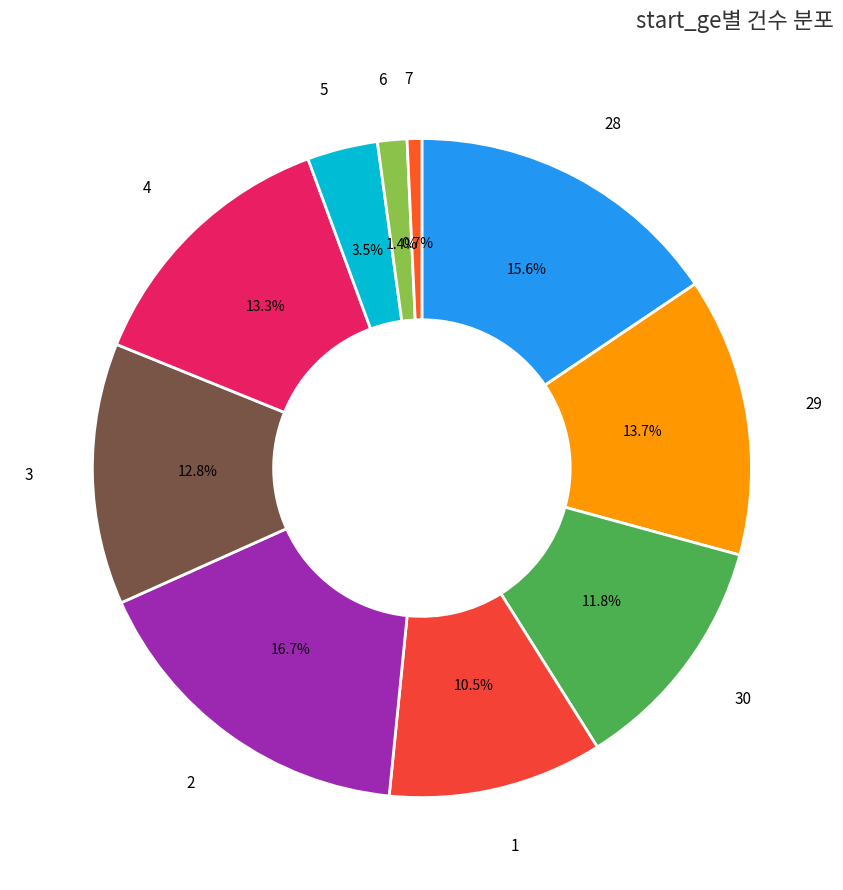

Between 6 and 7, which is larger?

6